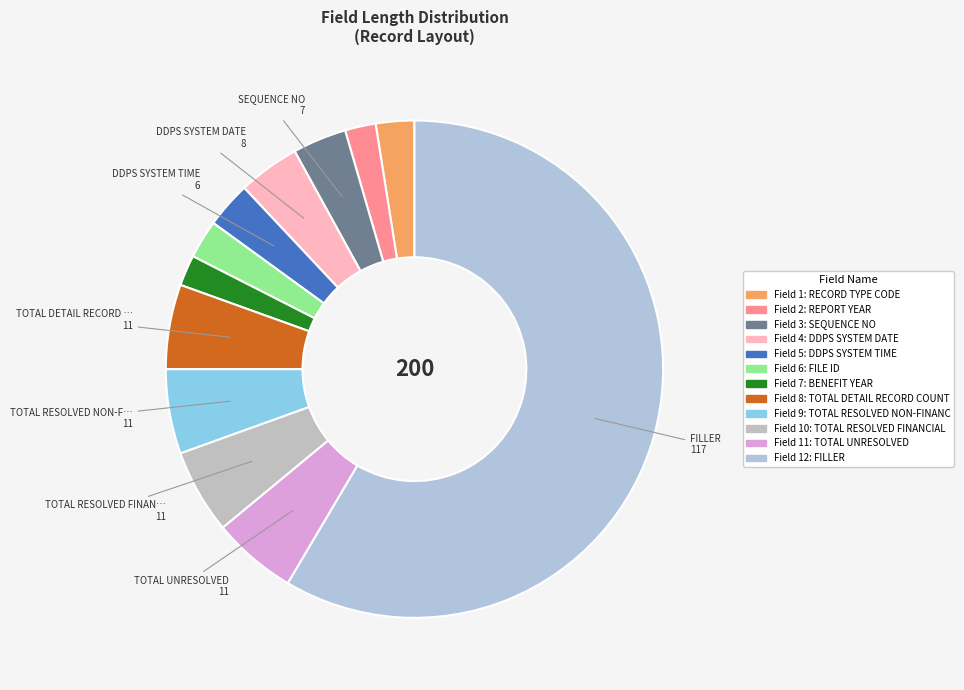

Count the number of slices in the pie.

12